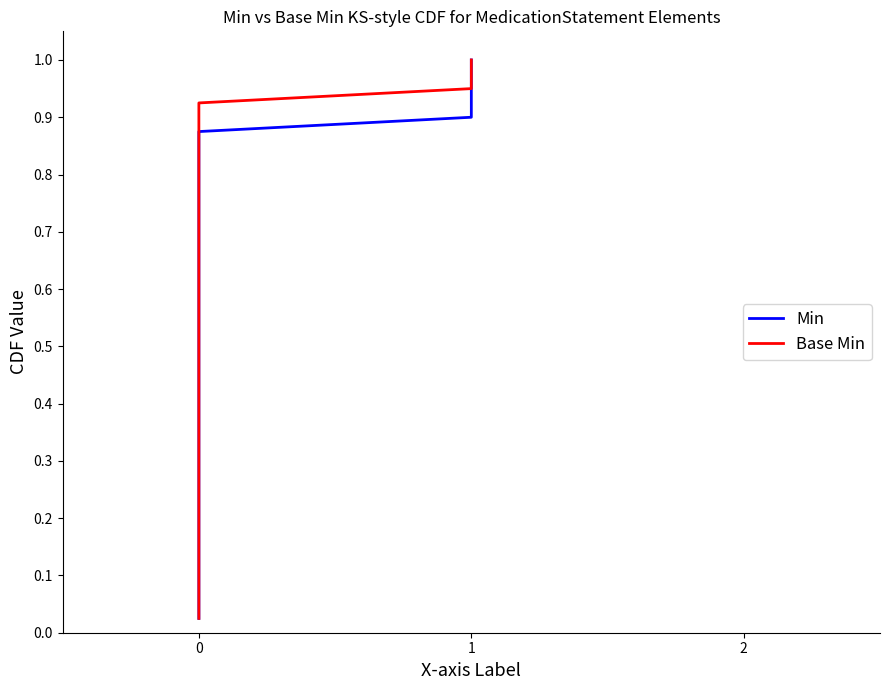

How many lines are shown in the chart?

2